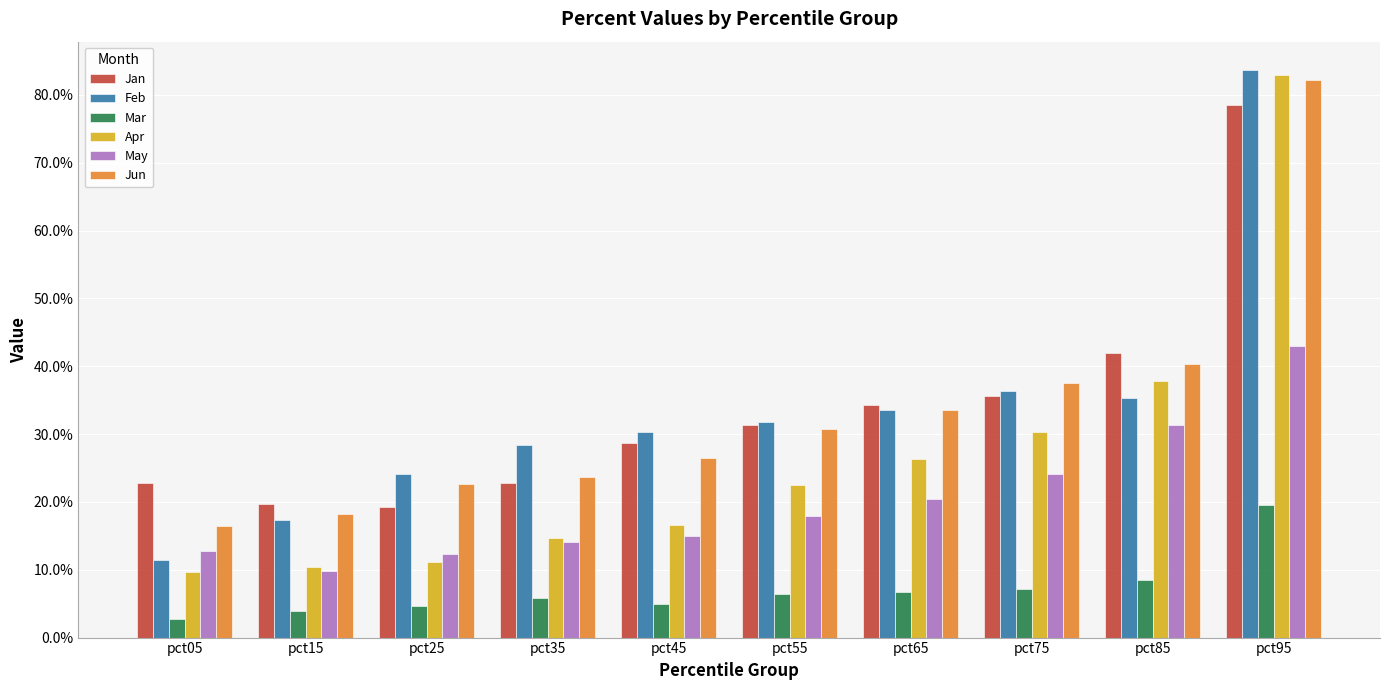

Reading left to right, transcribe all the data shown in this chart.

Jan: 0.2	0.2	0.2	0.2	0.3	0.3	0.3	0.4	0.4	0.8
Feb: 0.1	0.2	0.2	0.3	0.3	0.3	0.3	0.4	0.4	0.8
Mar: 0.0	0.0	0.0	0.1	0.0	0.1	0.1	0.1	0.1	0.2
Apr: 0.1	0.1	0.1	0.1	0.2	0.2	0.3	0.3	0.4	0.8
May: 0.1	0.1	0.1	0.1	0.1	0.2	0.2	0.2	0.3	0.4
Jun: 0.2	0.2	0.2	0.2	0.3	0.3	0.3	0.4	0.4	0.8